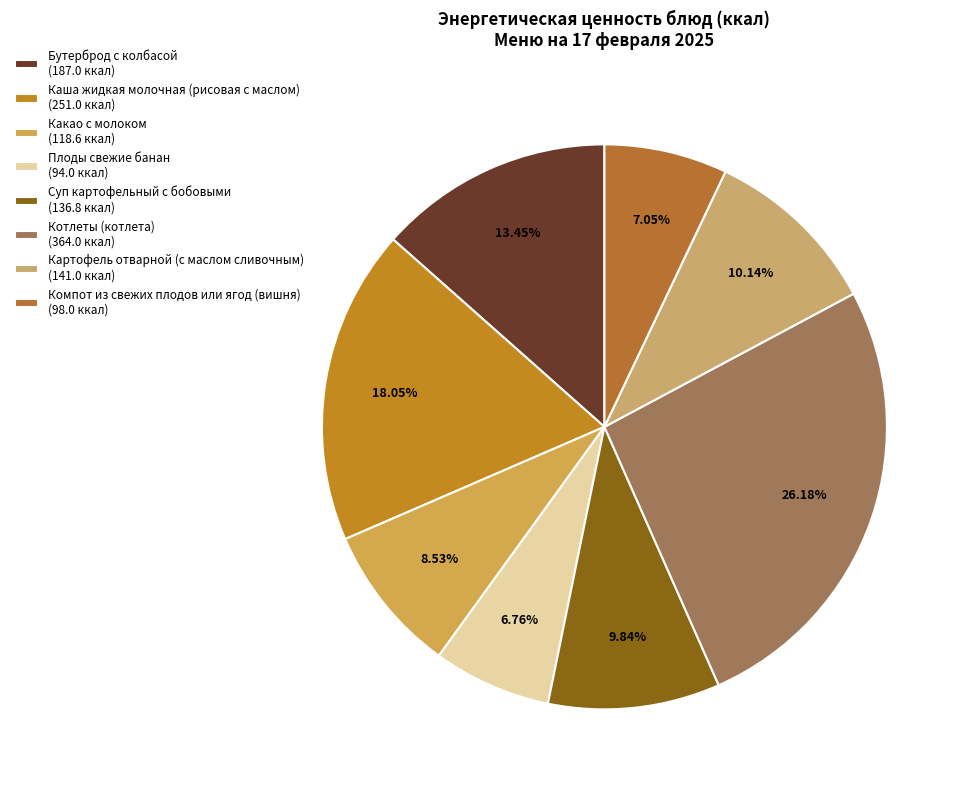

How many slices are in this pie chart?

8